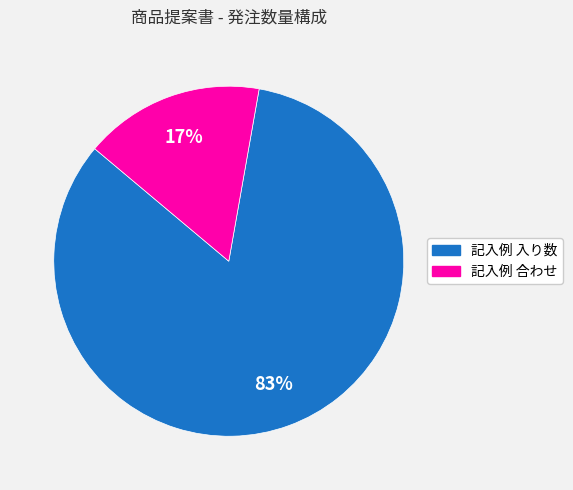

Does 記入例 入り数 account for over 50% of the chart?

Yes